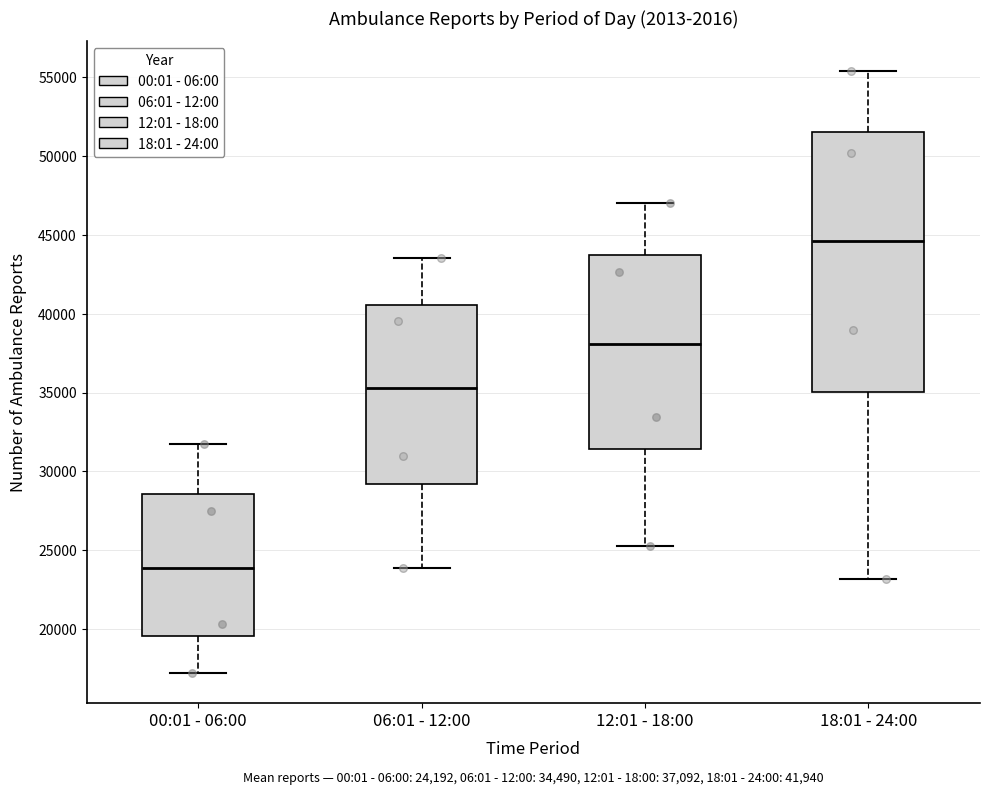

Which box is the tallest, from its lower edge to its upper edge?

18:01 - 24:00